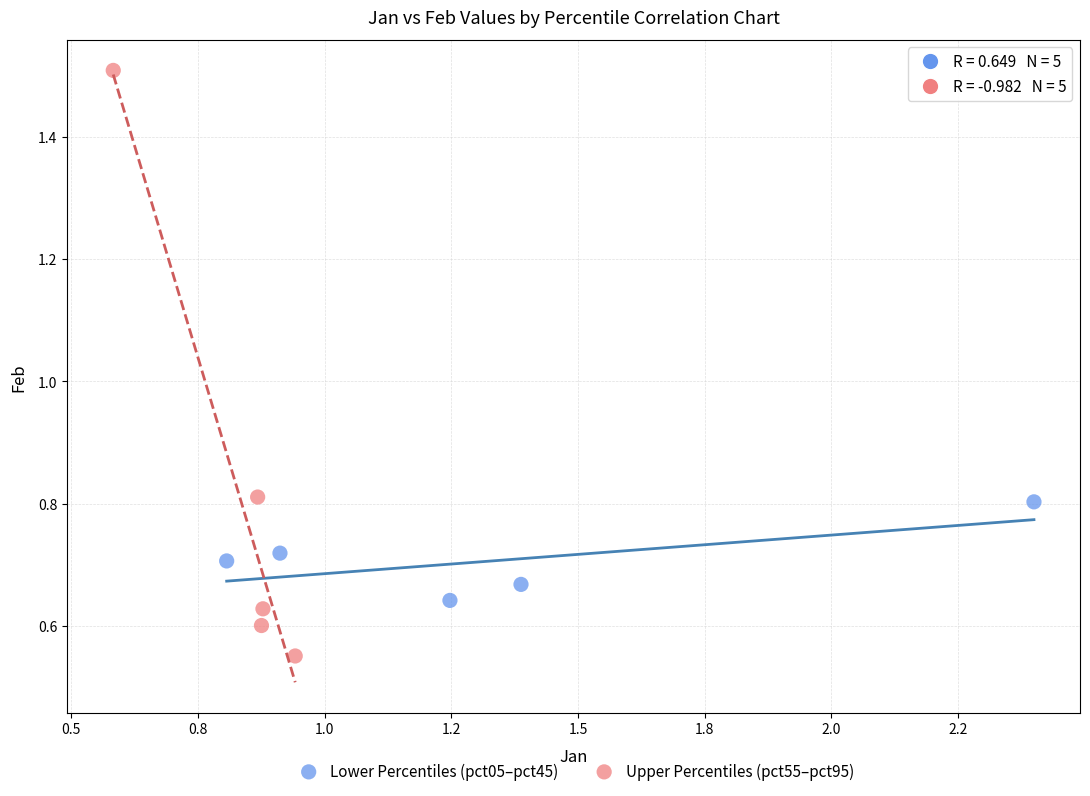

Which series reaches the minimum Y coordinate?

Upper Percentiles (pct55–pct95)